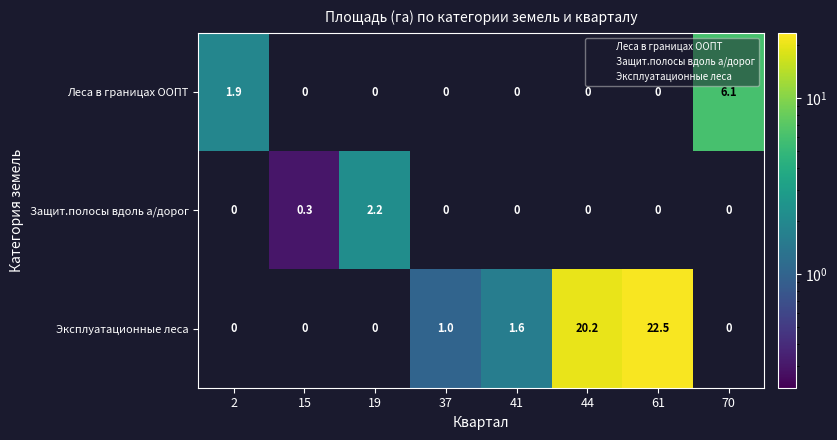

How many categories are shown in the chart?

8